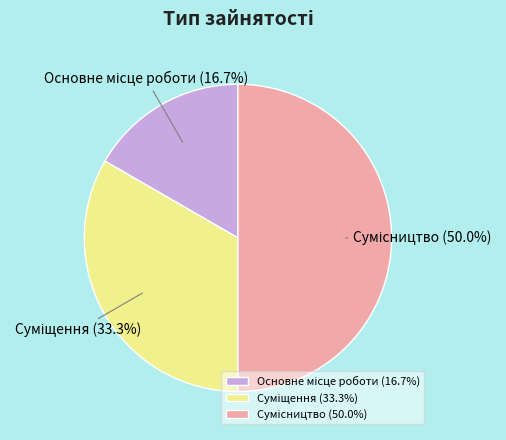

Count the number of slices in the pie.

3